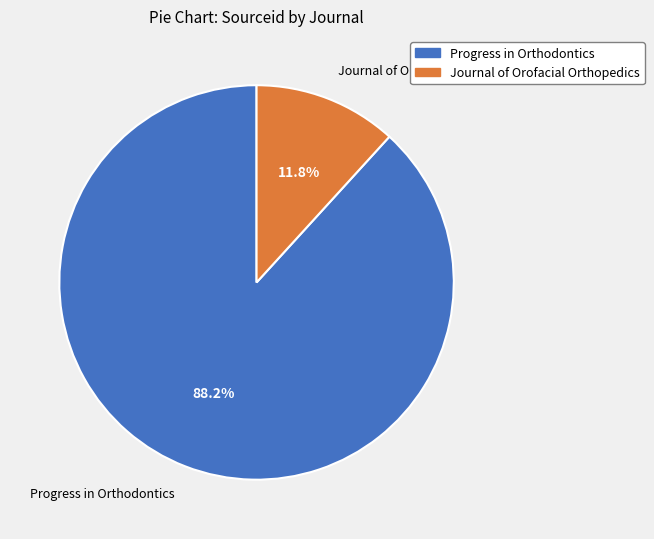

Approximately how many times larger is the value at Journal of Orofacial Orthopedics compared to Progress in Orthodontics?

0.1